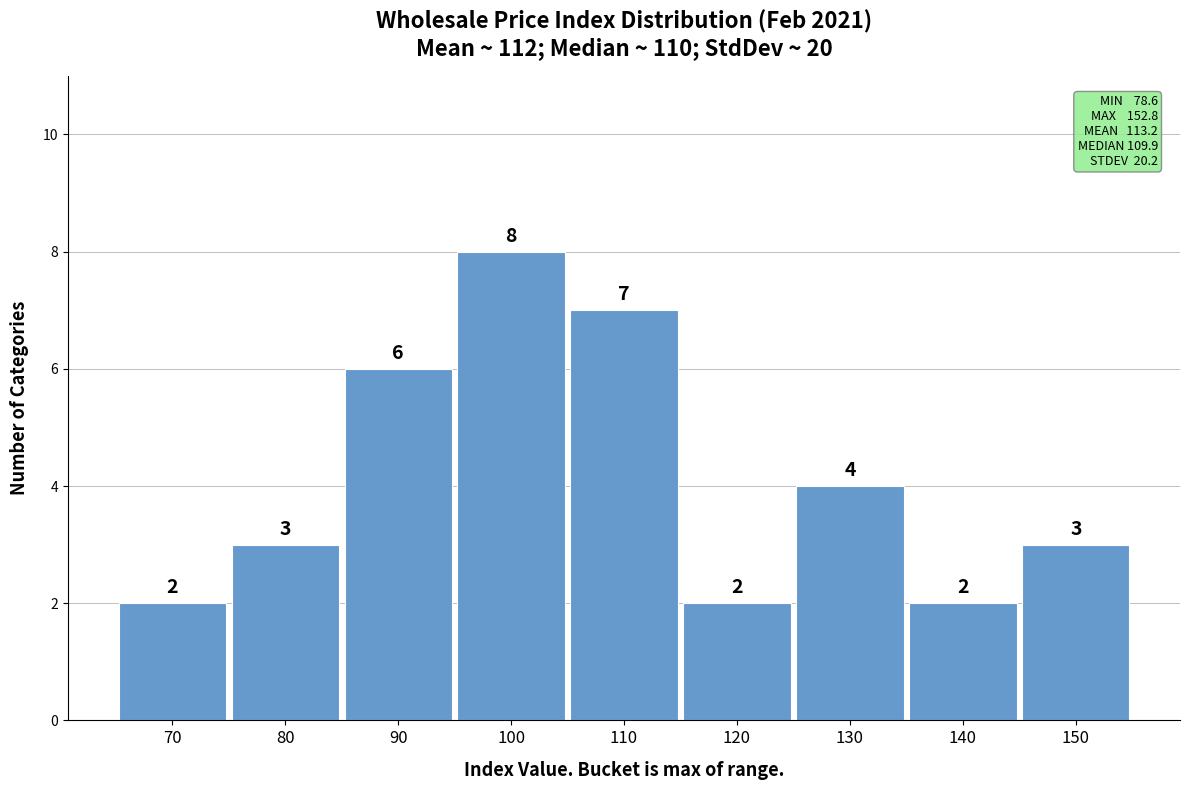

Reading left to right, what are all the values shown in this chart?

70=2	80=3	90=6	100=8	110=7	120=2	130=4	140=2	150=3